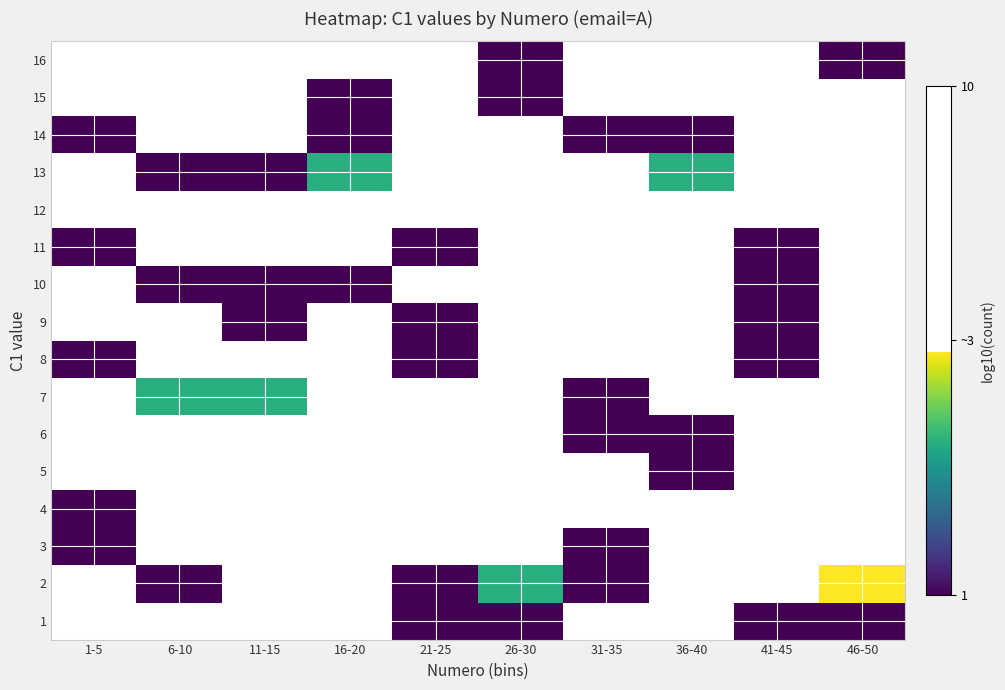

Count the number of data series in this chart.

16